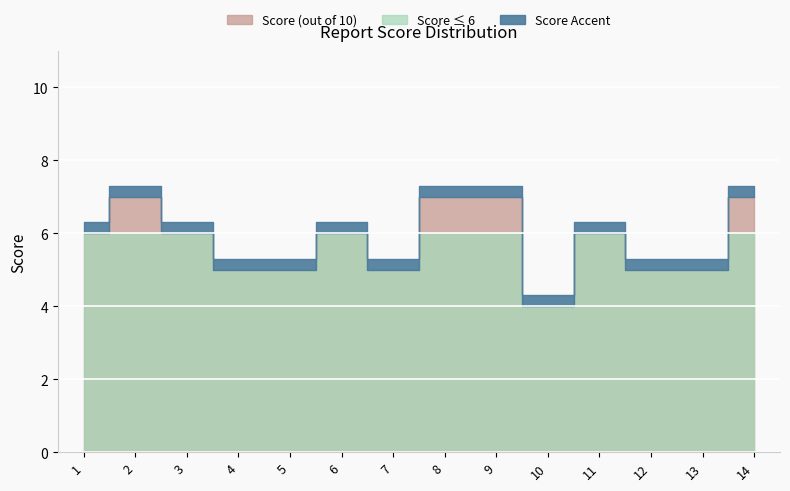

What is the difference between the maximum and minimum values?

3